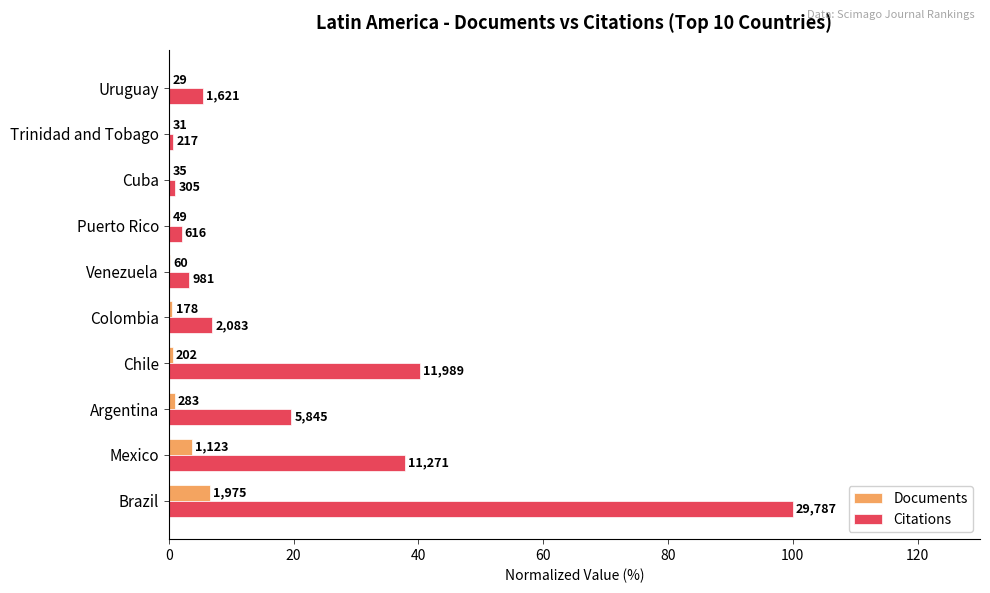

What are all the series names shown in the legend?

Documents, Citations